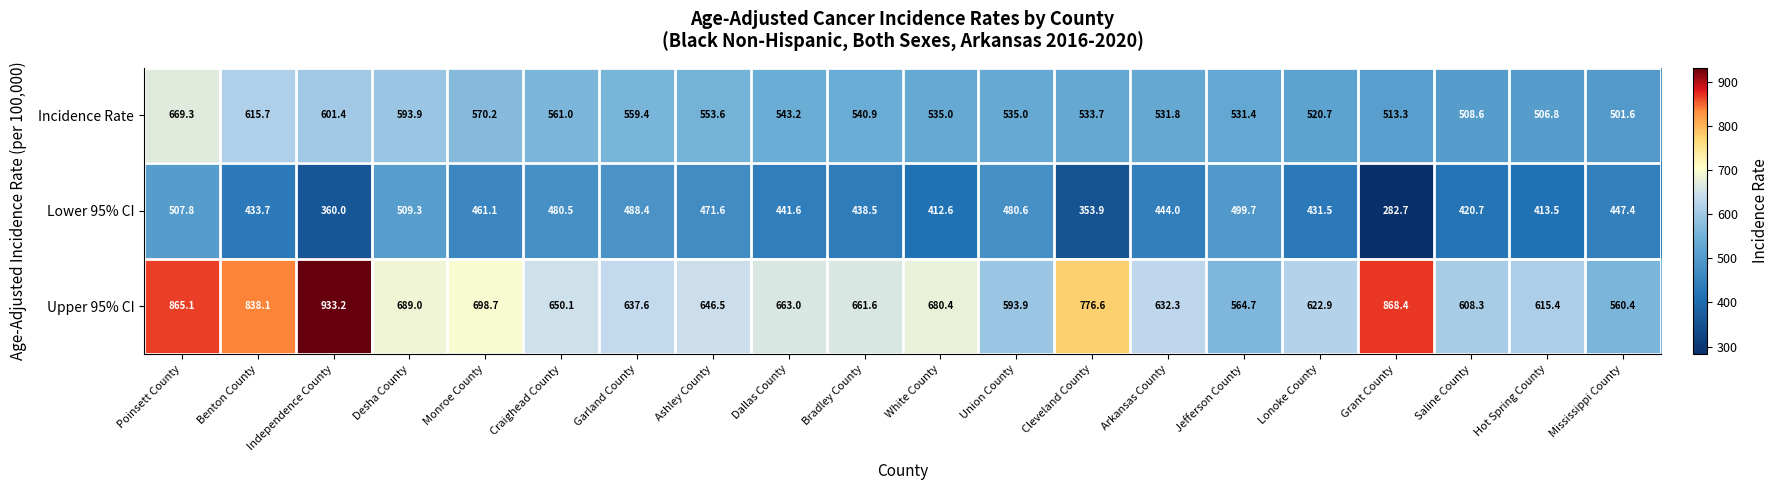

What is the difference between the maximum and minimum values in the Upper 95% CI series?

372.8